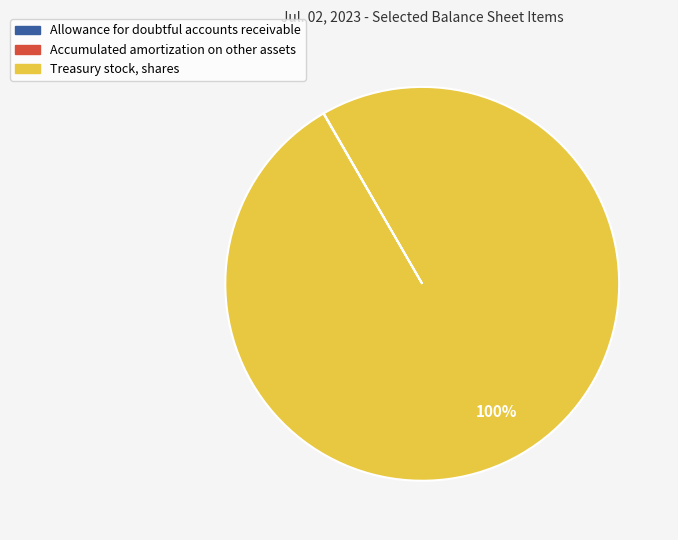

Is there any slice that represents more than half of the pie?

Yes